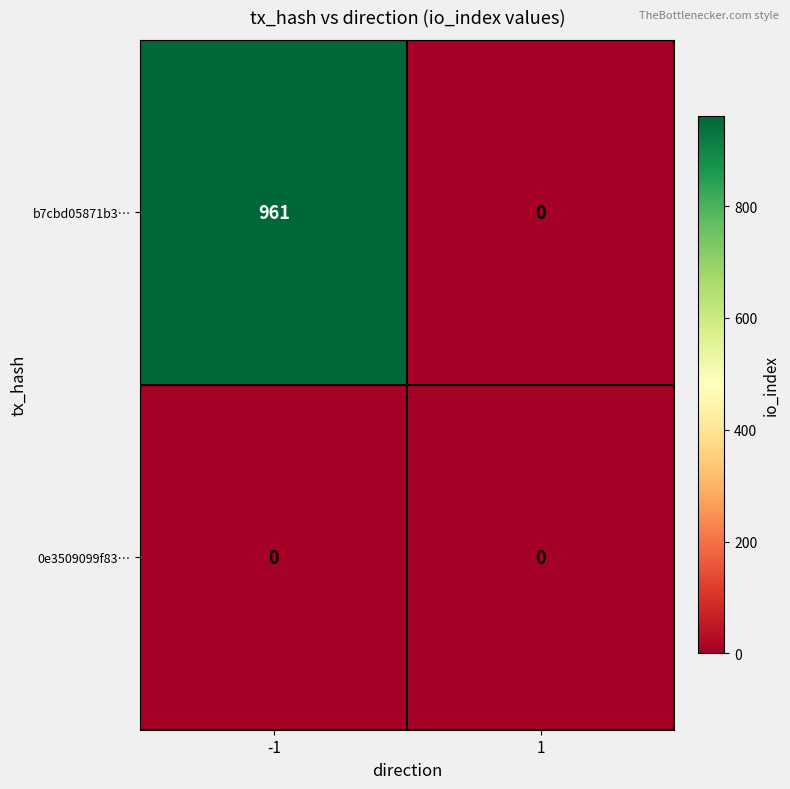

At which category is the sum across all series the highest?

-1